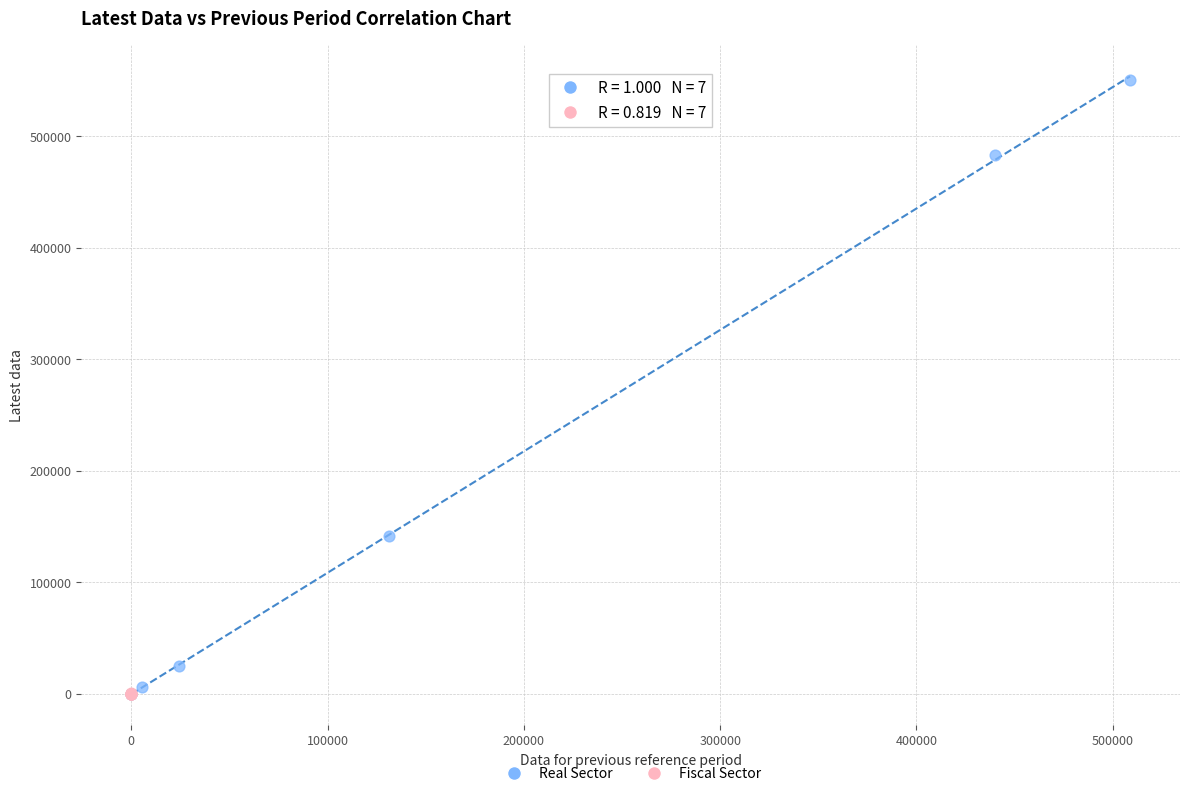

Which series has the widest spread of Y values?

Real Sector